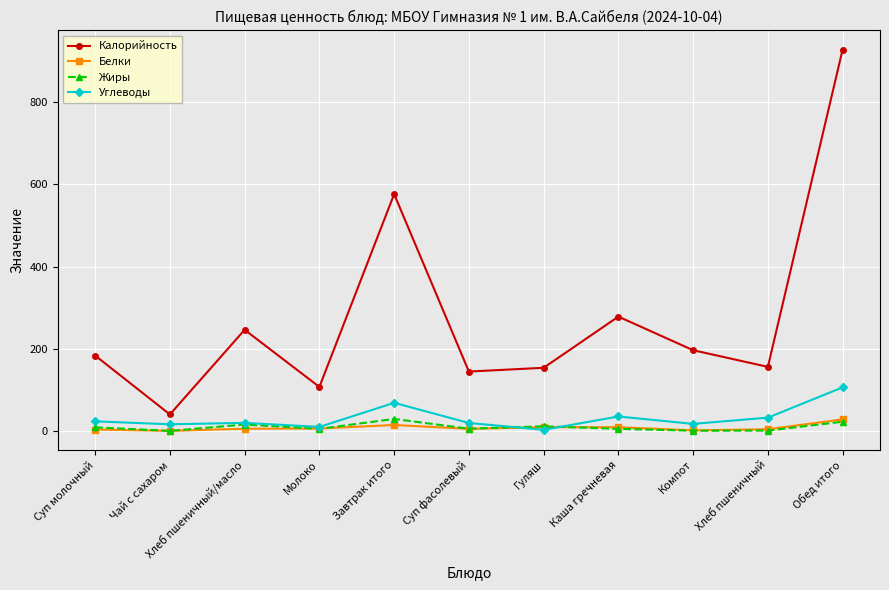

What is the total value across all series at Чай с сахаром?

56.0